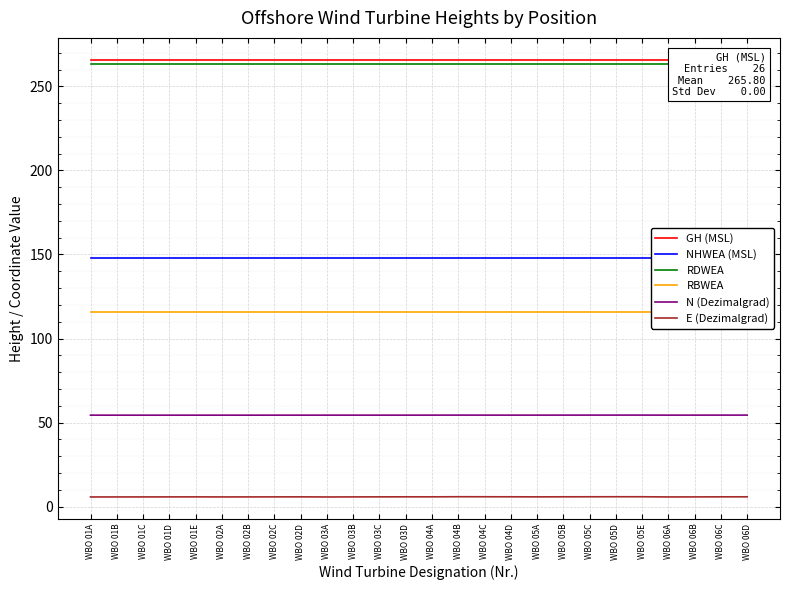

What are all the series names shown in the legend?

GH (MSL), NHWEA (MSL), RDWEA, RBWEA, N (Dezimalgrad), E (Dezimalgrad)